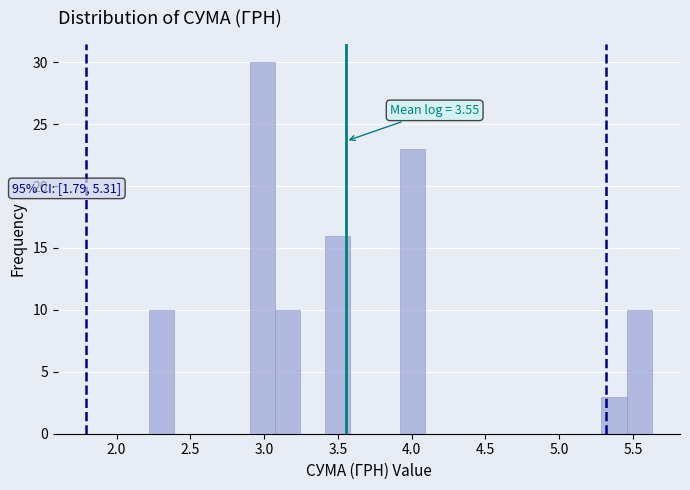

Read against the x-axis, roughly where is the centre of the tallest bar?

3.00